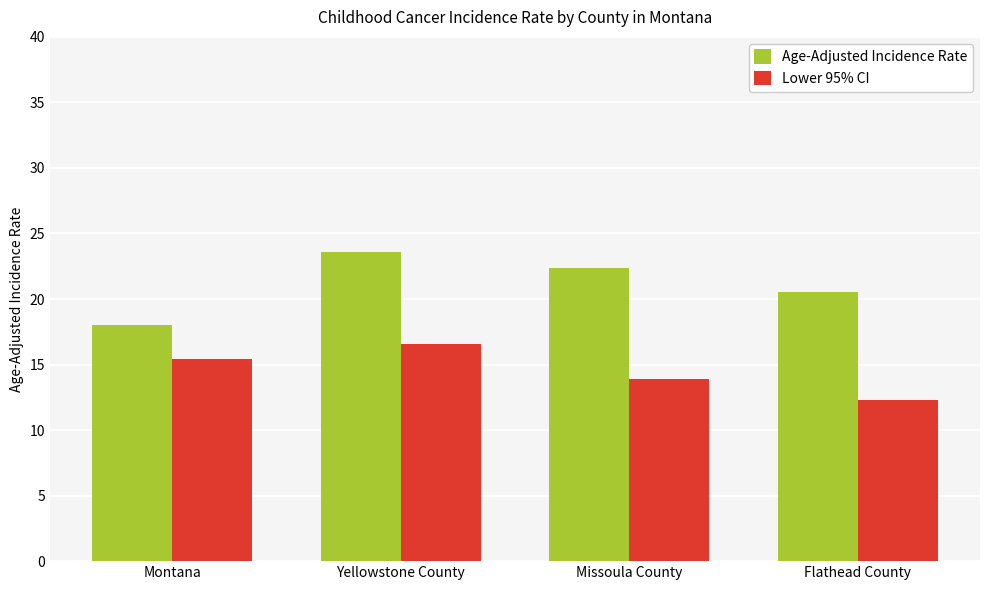

Reading left to right, what are all the values shown in this chart?

Age-Adjusted Incidence Rate: 18.0	23.6	22.4	20.5
Lower 95% CI: 15.4	16.6	13.9	12.3